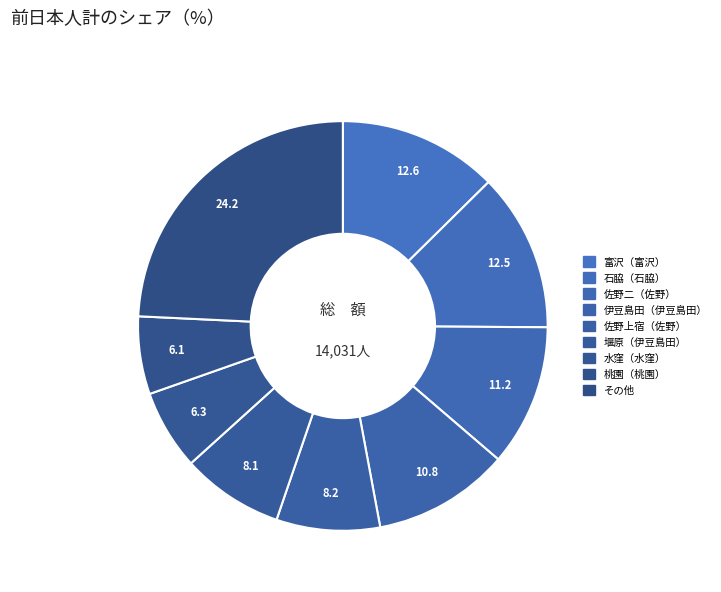

How many slices are in this pie chart?

9